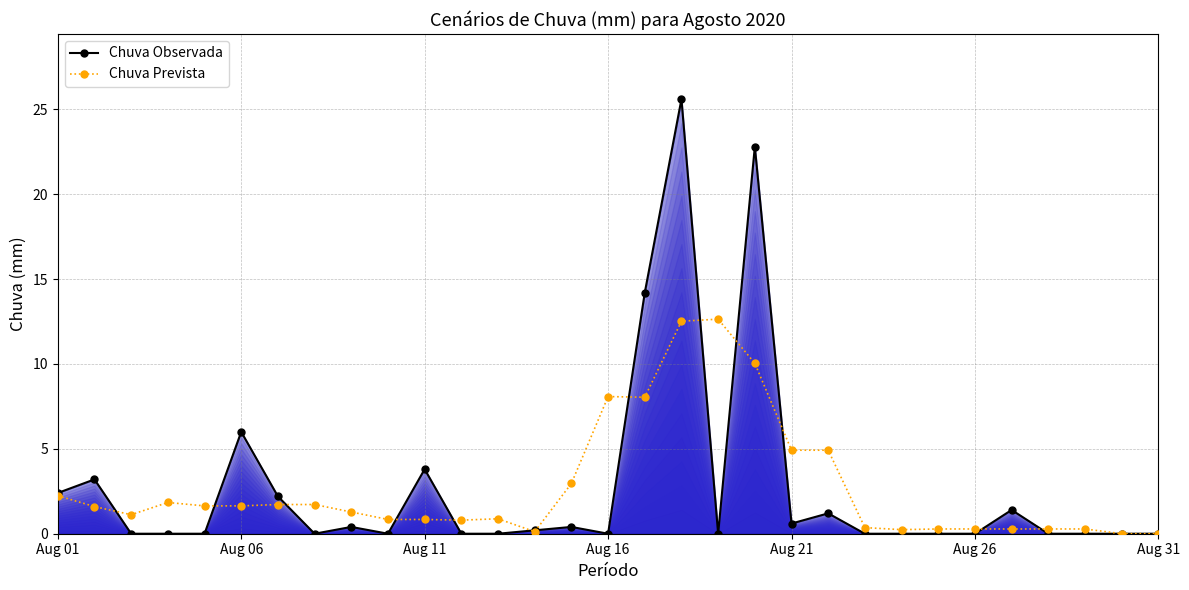

Reading left to right, list all the values displayed in this chart.

Chuva Observada: 2.4	3.2	0.0	0.0	0.0	6.0	2.2	0.0	0.4	0.0	3.8	0.0	0.0	0.2	0.4	0.0	14.2	25.6	0.0	22.8	0.6	1.2	0.0	0.0	0.0	0.0	1.4	0.0	0.0	0.0	0.0
Chuva Prevista: 2.2	1.6	1.1	1.8	1.6	1.6	1.7	1.7	1.3	0.8	0.8	0.8	0.9	0.1	3.0	8.1	8.0	12.5	12.6	10.0	4.9	4.9	0.4	0.2	0.3	0.3	0.3	0.3	0.3	-0.0	-0.0